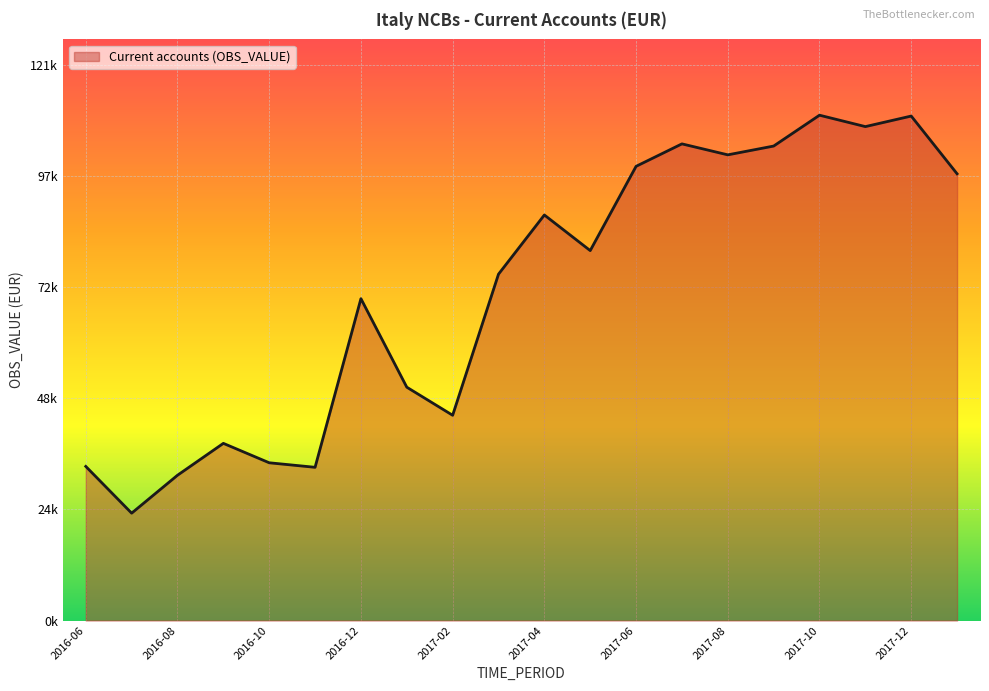

Reading right to left, transcribe all the data shown in this chart.

97098.1	109645.7	107353.1	109831.1	103124.3	101215.5	103599.5	98718.7	80404.1	88144.6	75280.5	44612.0	50715.1	69956.5	33301.4	34286.7	38506.6	31576.7	23333.8	33495.2